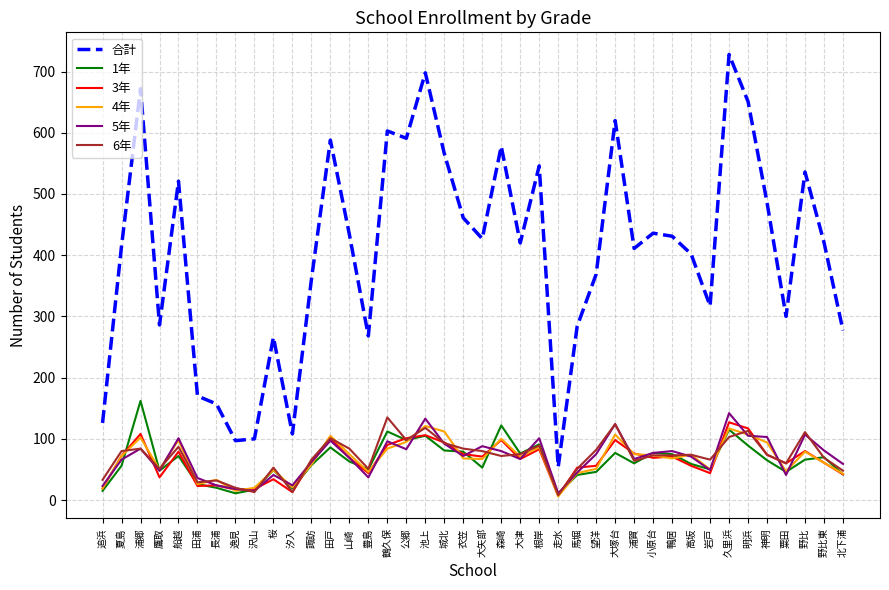

Which series has the largest total across all categories?

合計